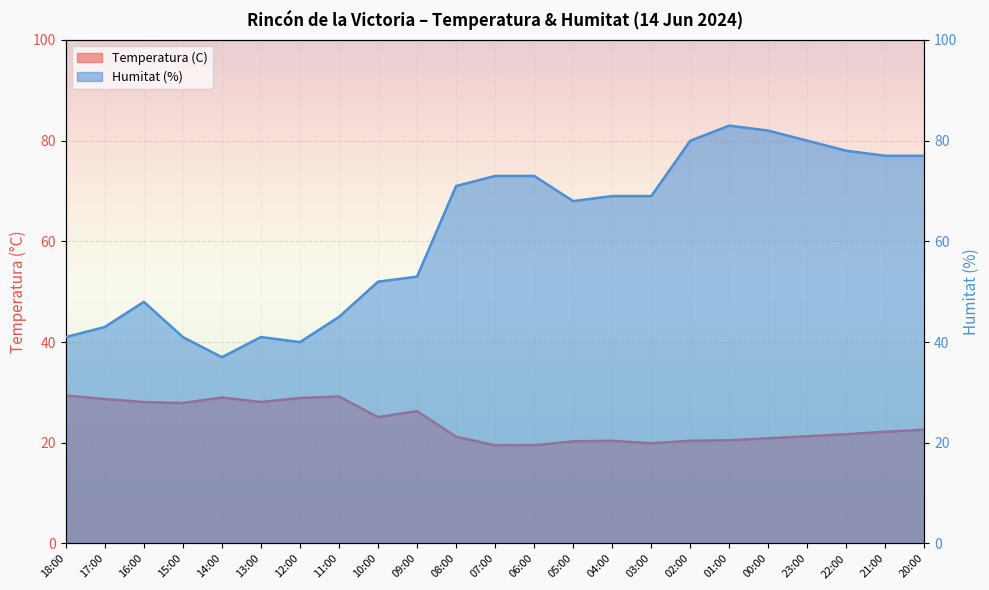

Reading left to right, what are all the values shown in this chart?

Temperatura (C): 29.4	28.7	28.1	27.9	29.0	28.1	28.9	29.2	25.1	26.3	21.2	19.5	19.5	20.3	20.4	19.9	20.4	20.5	20.9	21.3	21.7	22.2	22.6
Humitat (%): 41.0	43.0	48.0	41.0	37.0	41.0	40.0	45.0	52.0	53.0	71.0	73.0	73.0	68.0	69.0	69.0	80.0	83.0	82.0	80.0	78.0	77.0	77.0